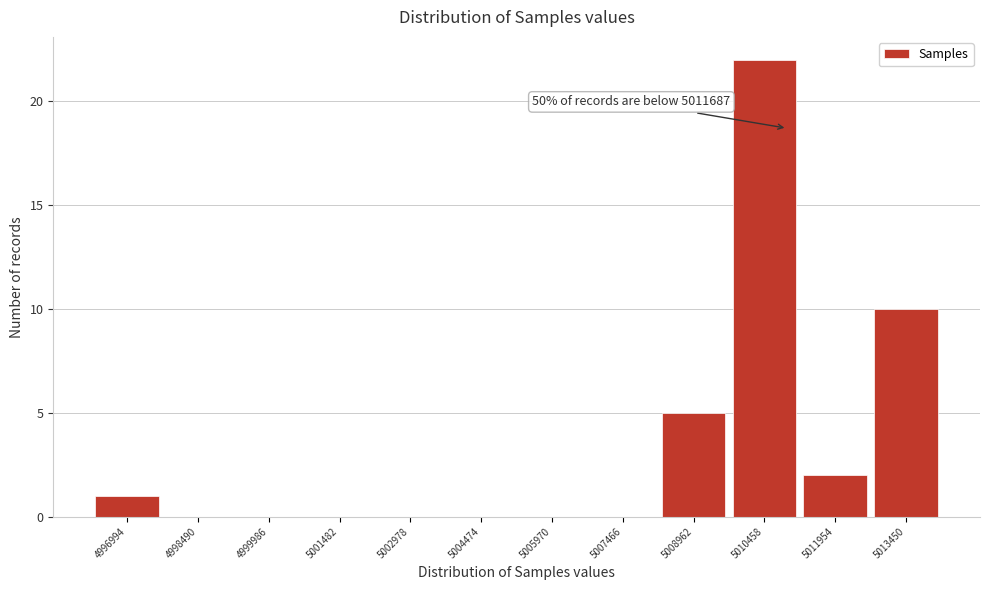

Reading right to left, transcribe all the data shown in this chart.

5013450=10	5011954=2	5010458=22	5008962=5	5007466=0	5005970=0	5004474=0	5002978=0	5001482=0	4999986=0	4998490=0	4996994=1